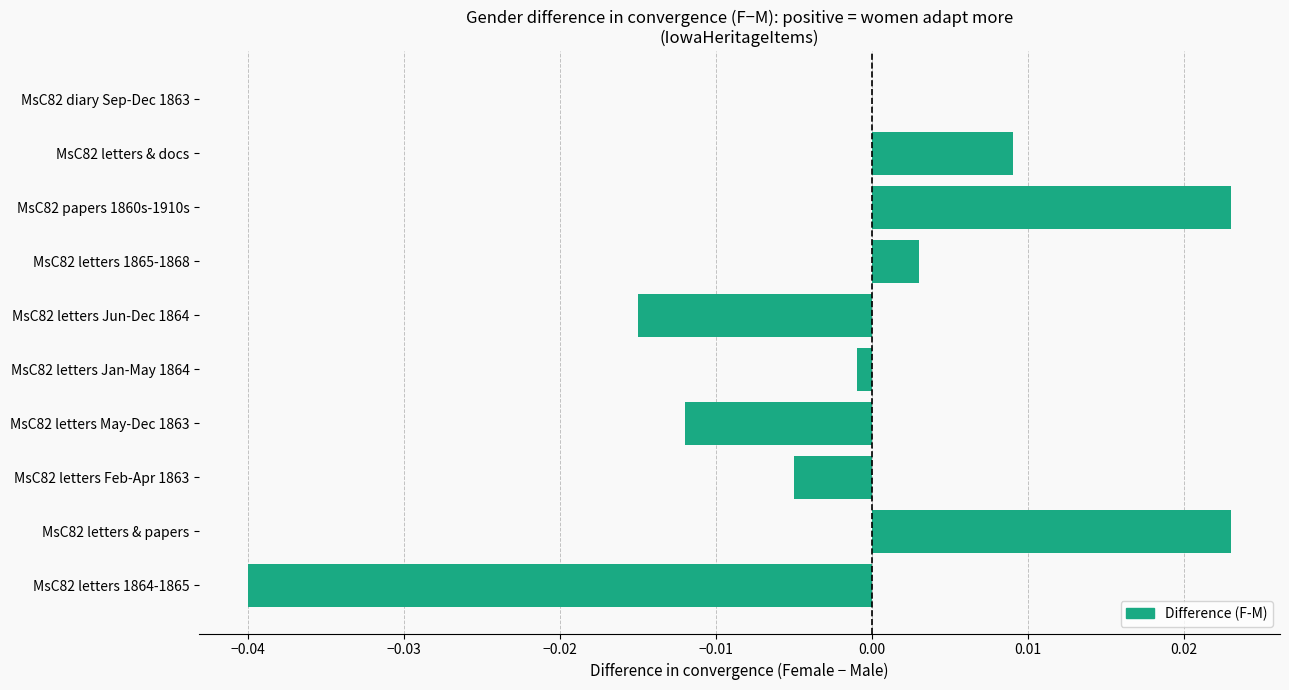

The chart shows a value of 0.0 at MsC82 letters 1865-1868. True or false?

True